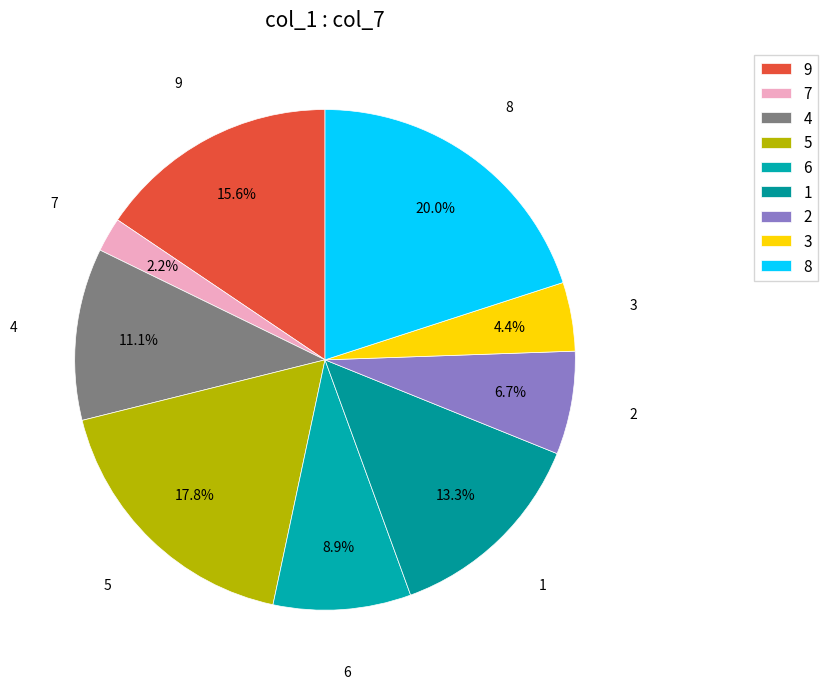

Count the number of slices in the pie.

9